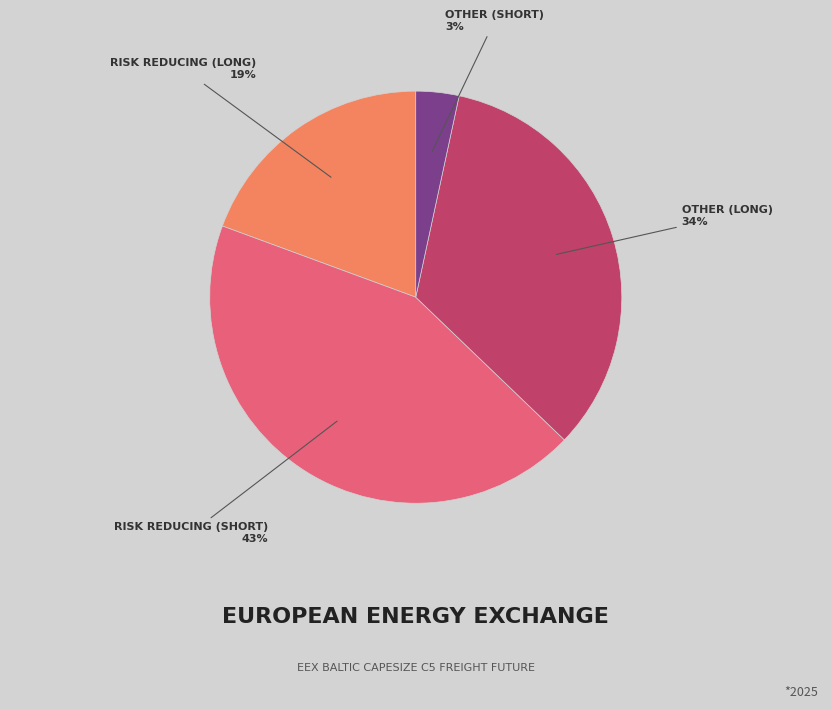

To the nearest percent, what is the difference between the largest and smallest slice percentages?

40%